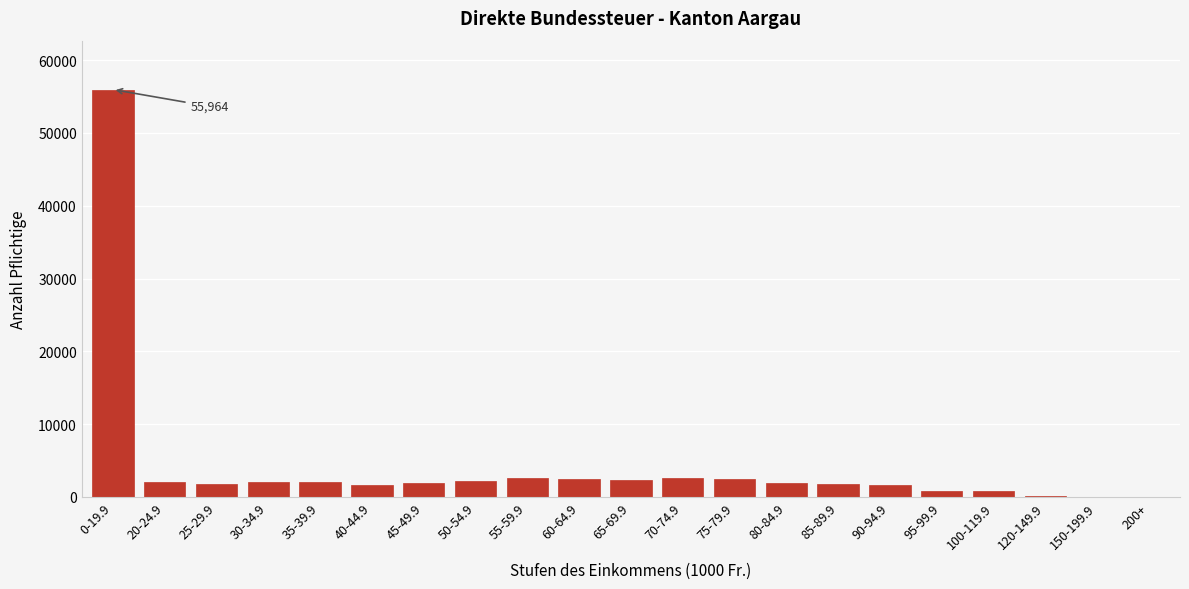

What is the sum of all values?

89026